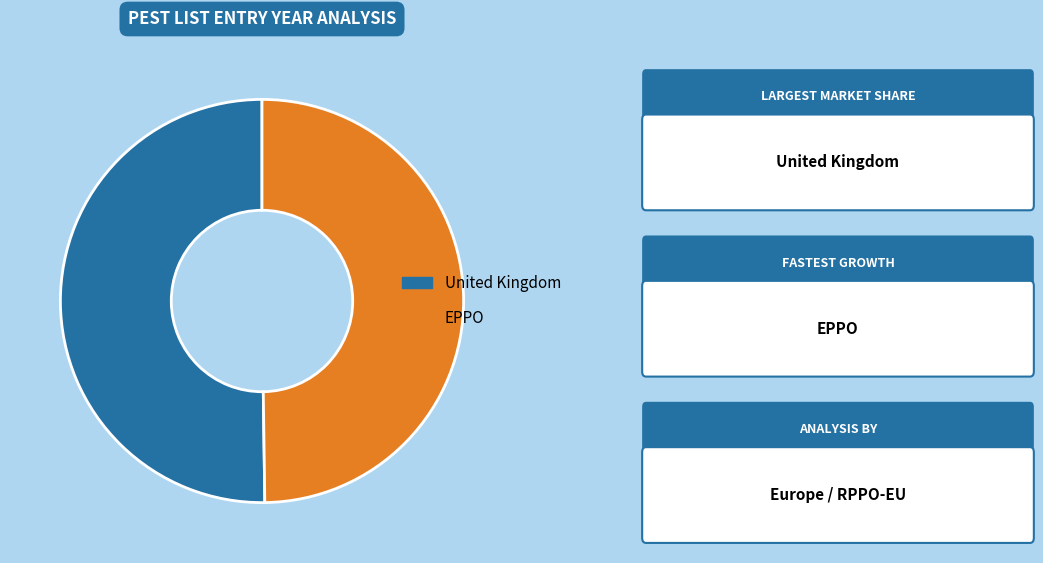

Approximately how many times larger is the value at United Kingdom compared to EPPO?

1.0